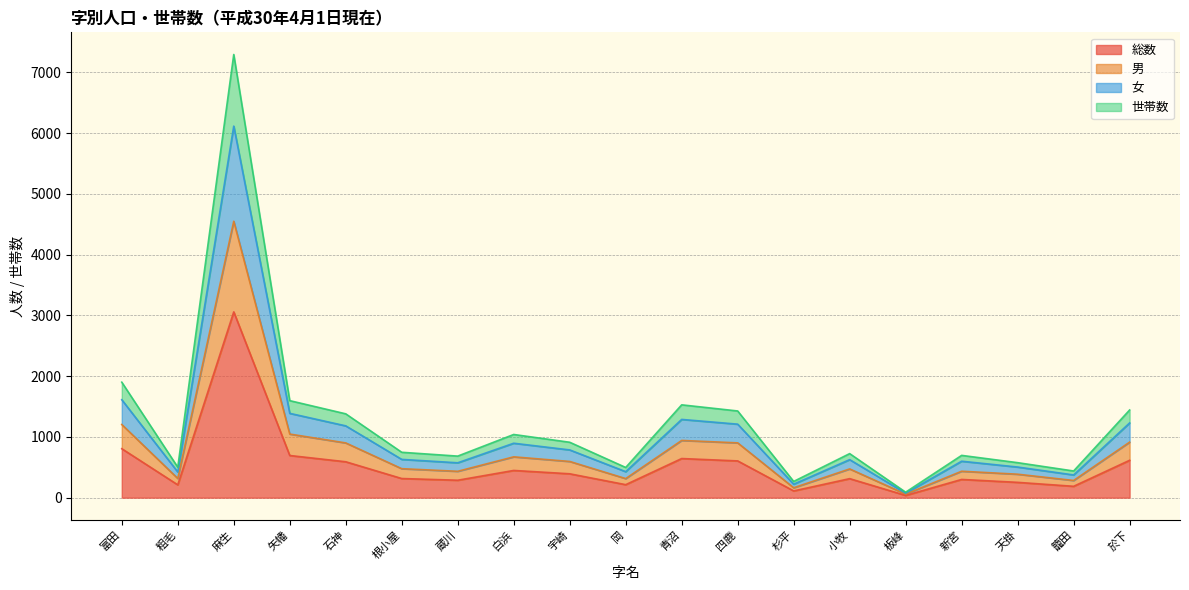

At which category does 女 reach its first local valley?

粗毛